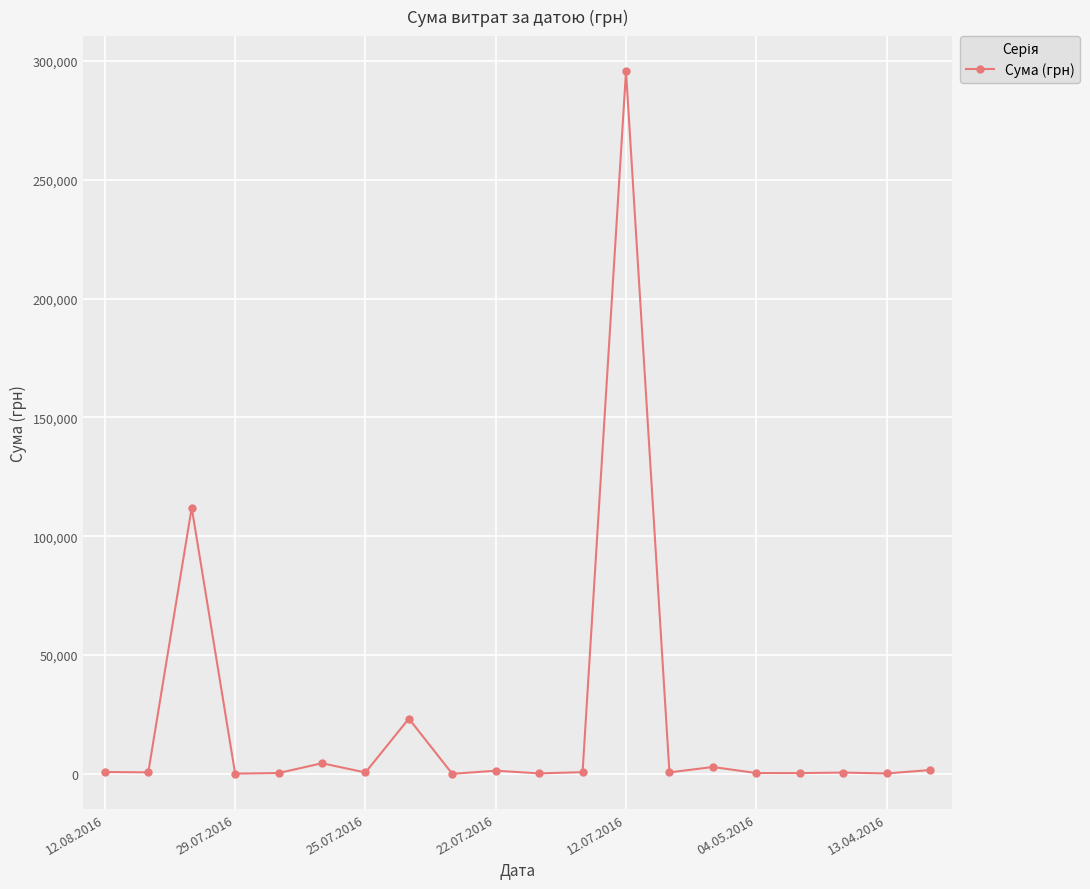

True or false: the data has more than 1 interior local peaks.

True